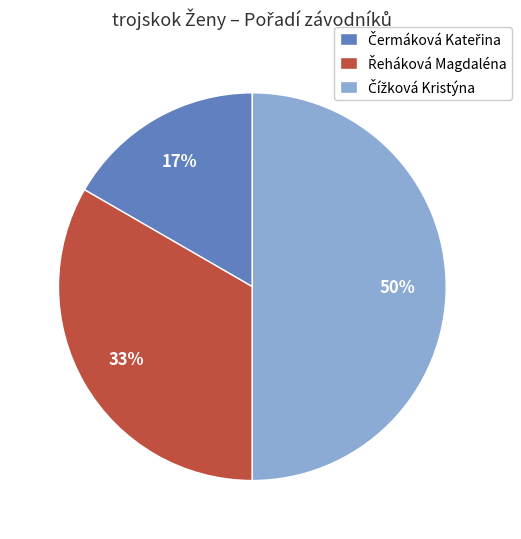

To the nearest percent, what is the difference between the largest and smallest slice percentages?

33%